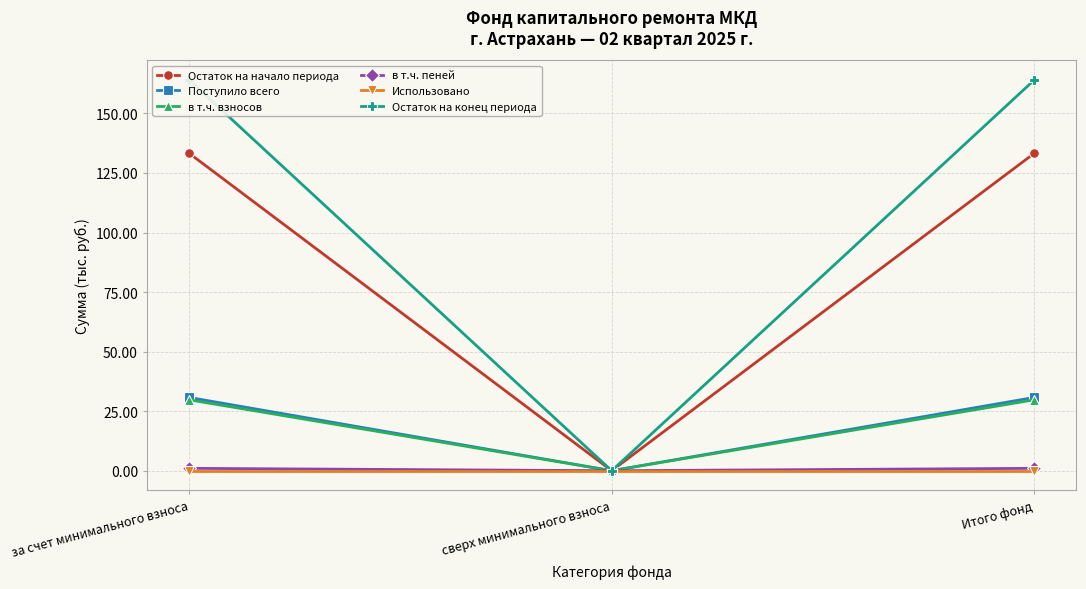

What is the maximum value shown in the chart?

164.0